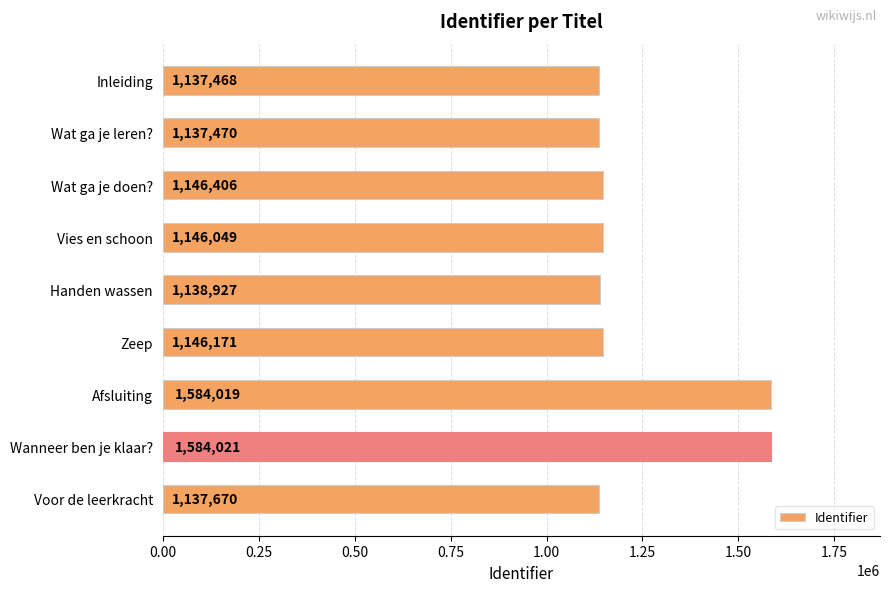

What is the smallest value displayed?

1137468